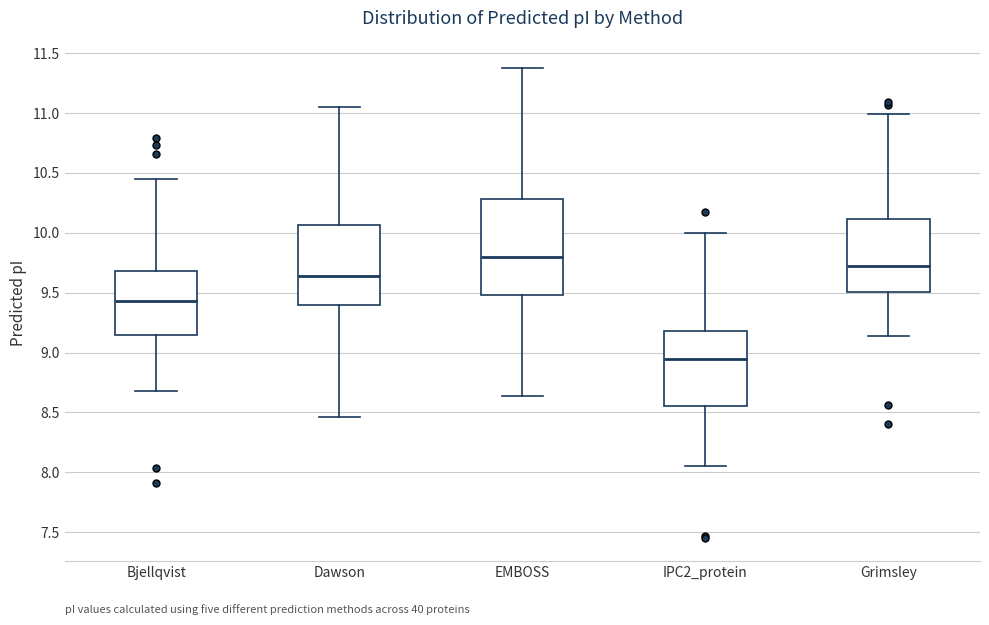

Which box is the tallest, from its lower edge to its upper edge?

EMBOSS